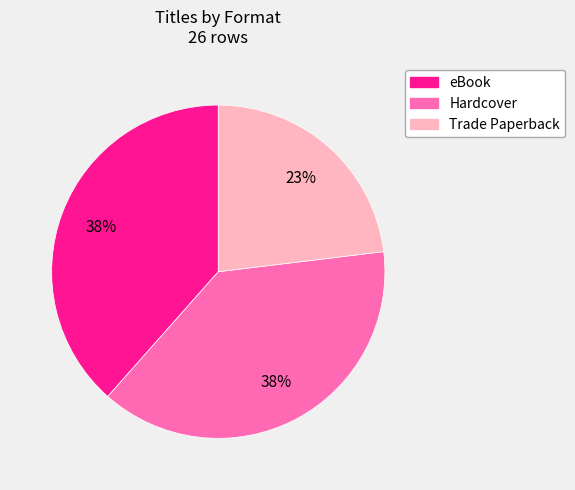

To the nearest percent, what is the average slice percentage?

33%